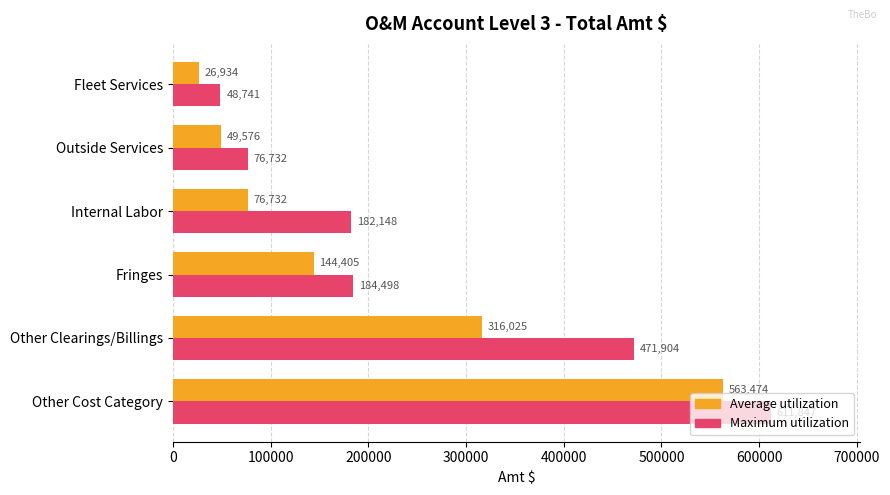

What is the average value of the Maximum utilization series?

262644.8